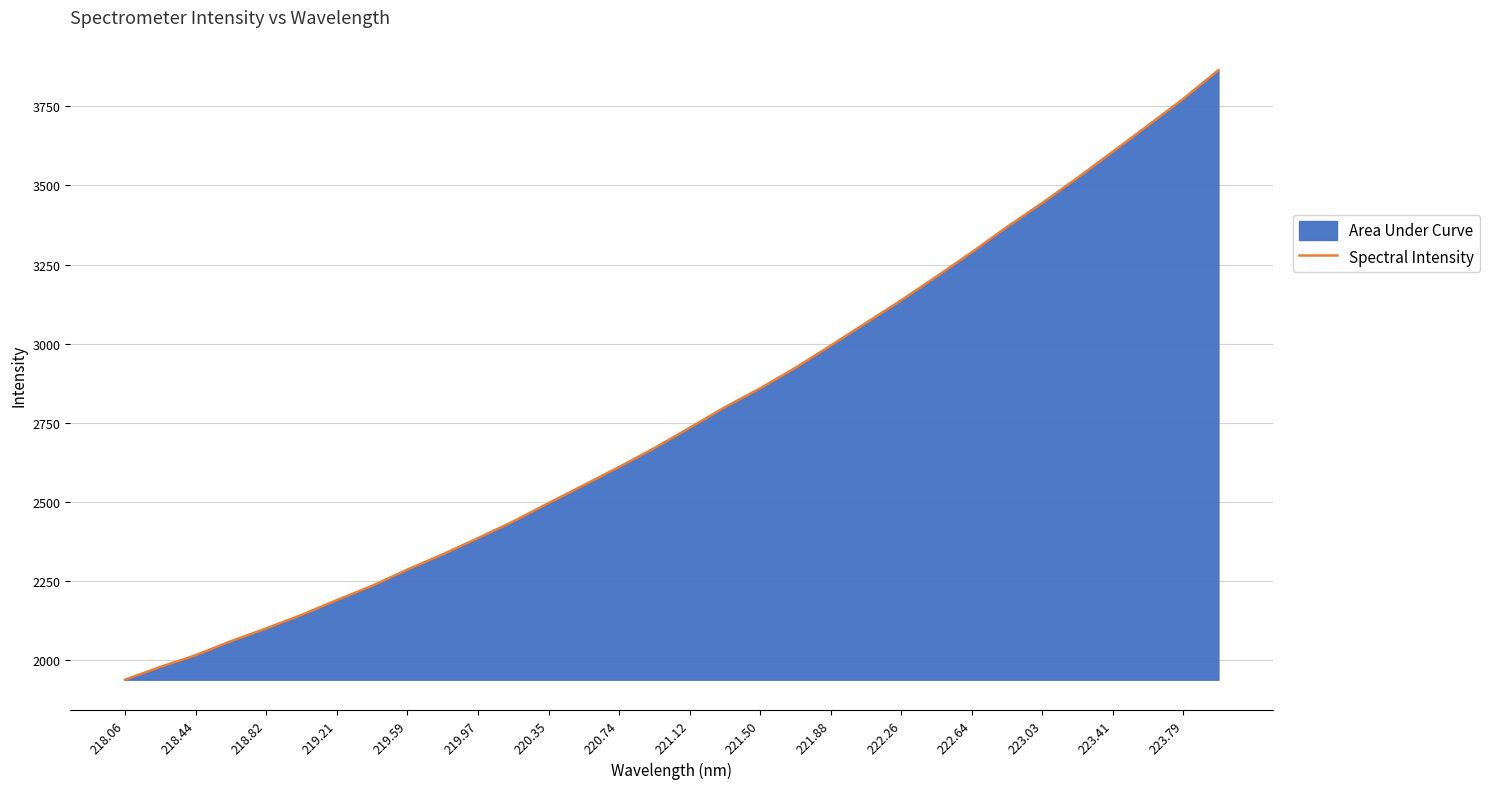

The chart shows a value of 4483.0 at 221.50. True or false?

False